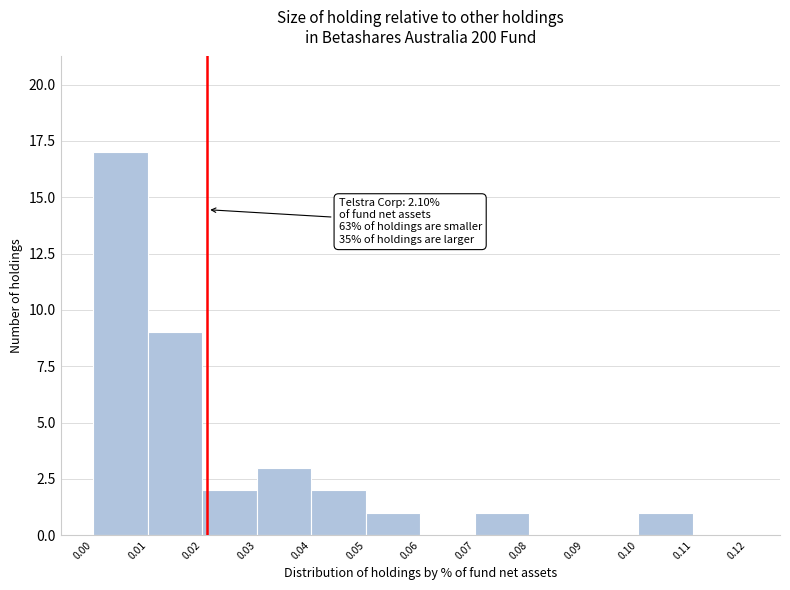

Over which range of the x-axis is the bar tallest?

0.00 to 0.01